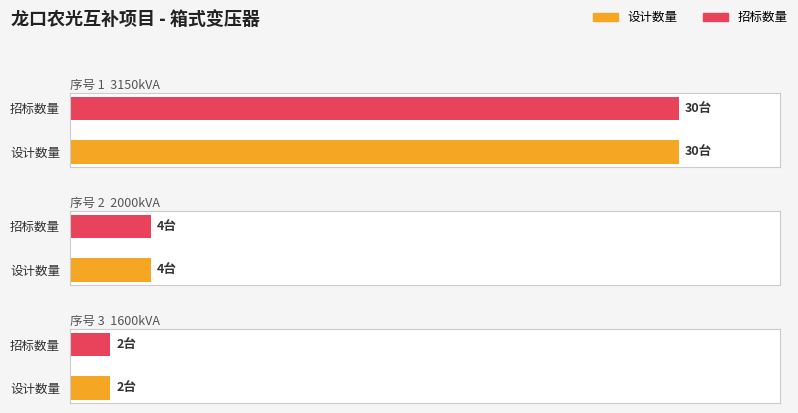

How many bars are there in each group?

2